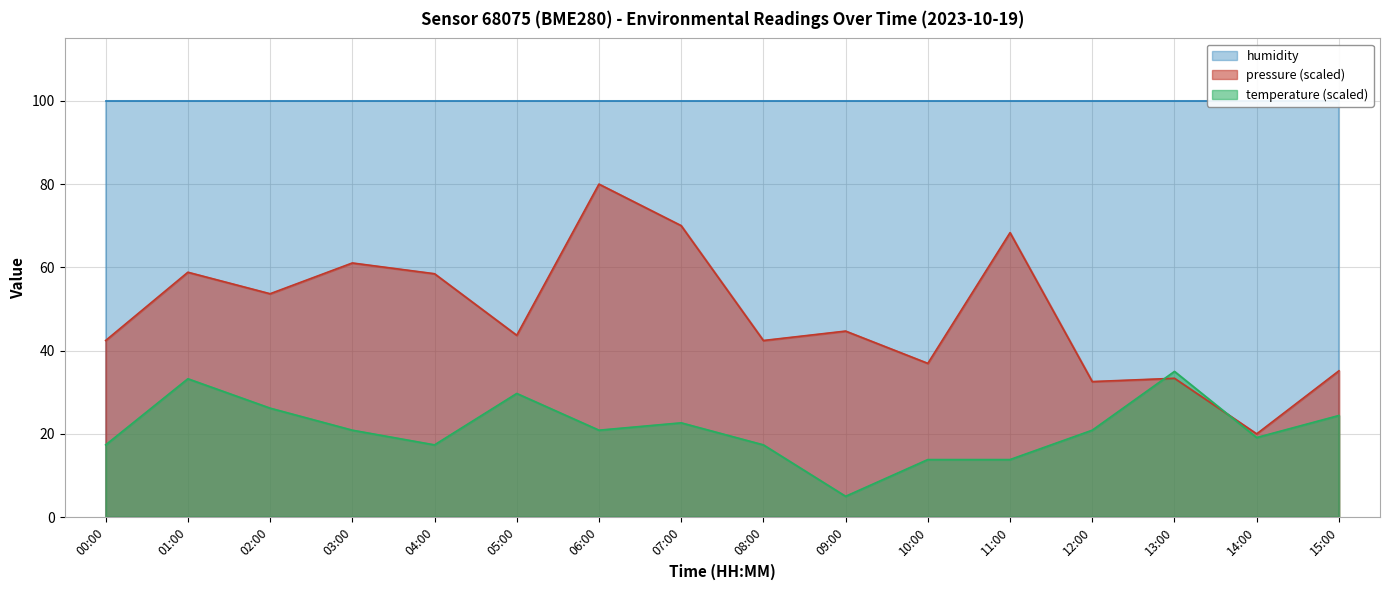

Between 07:00 and 09:00, which is larger?

07:00